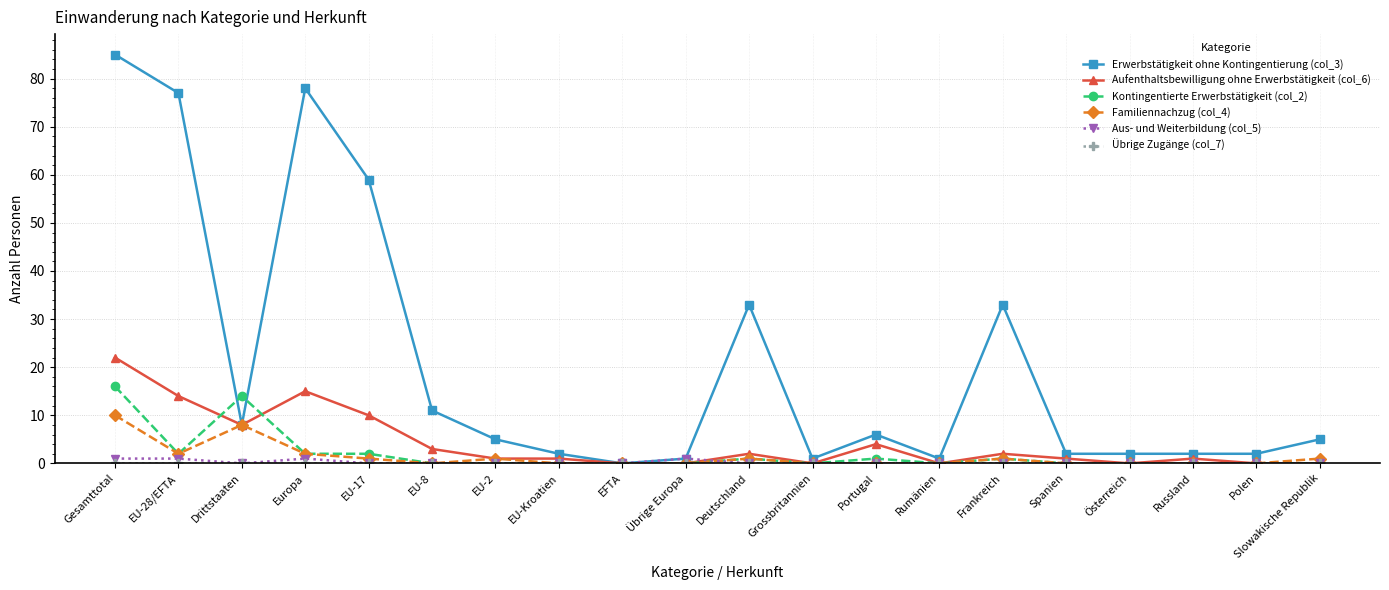

How many lines are shown in the chart?

6